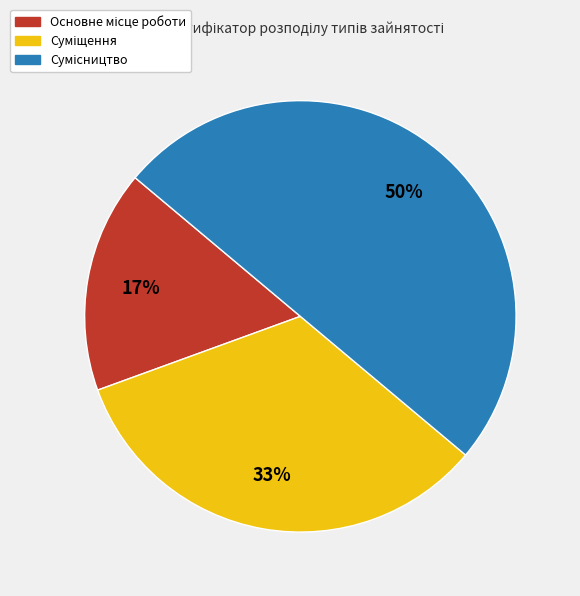

To the nearest percent, what is the average slice percentage?

33%